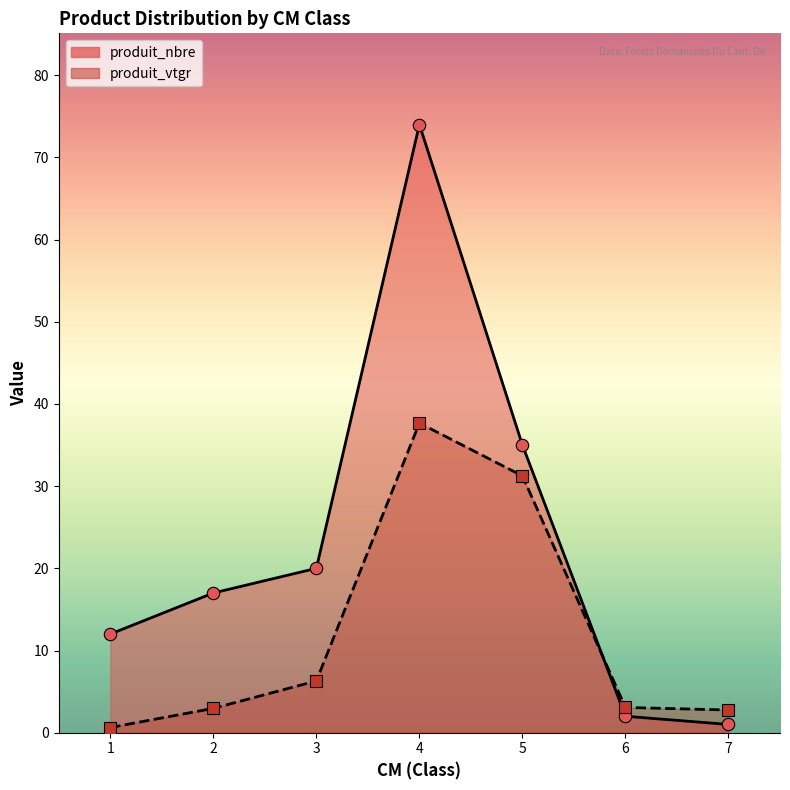

Which series contains the lowest Y value?

produit_vtgr